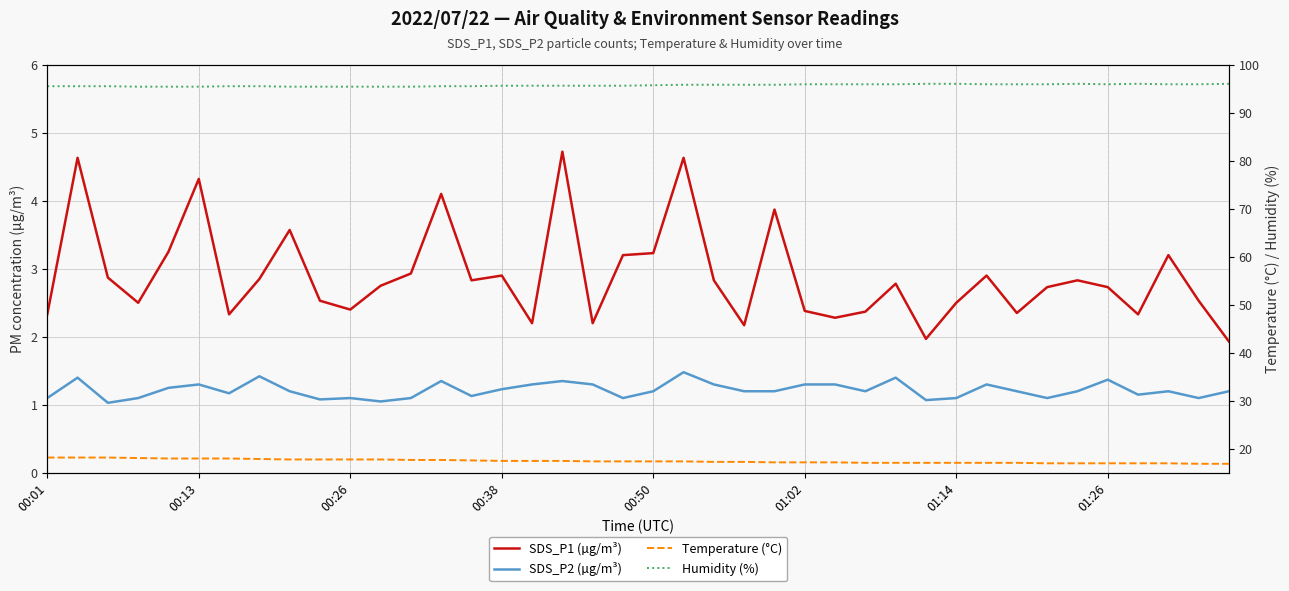

The SDS_P1 (µg/m³) series shows 3.6 at 8. True or false?

True